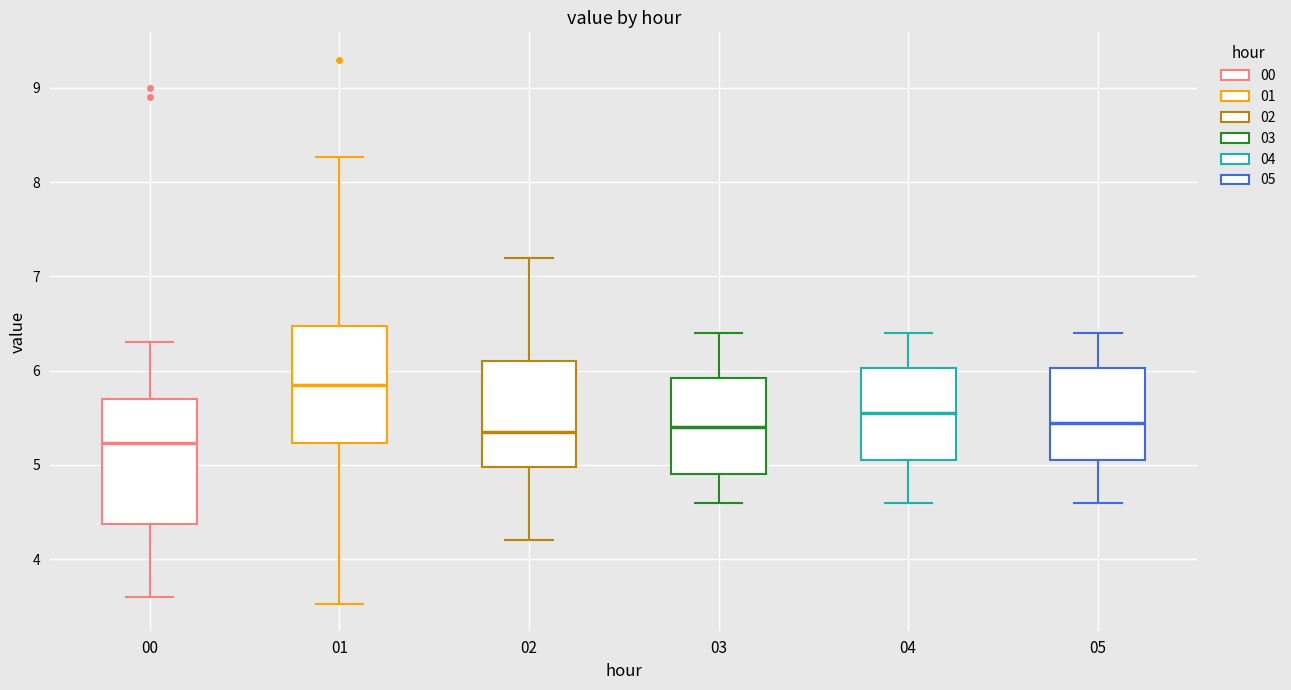

Where does the upper whisker of the box at x = 02 end on the y-axis? The values are not printed on the chart, so give them approximately, as read against the axis.

7.2